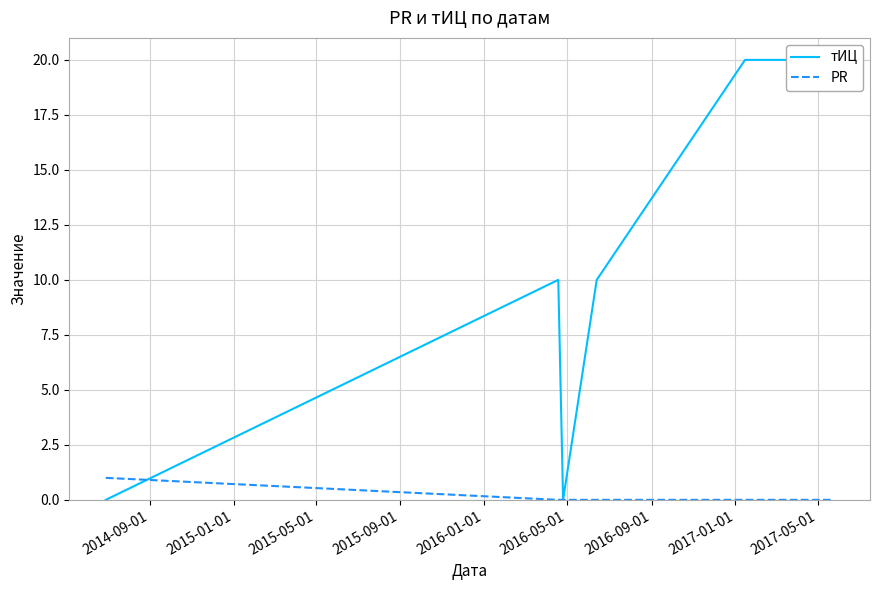

Rank the series at 2016-05-01 from highest to lowest value.

тИЦ, PR